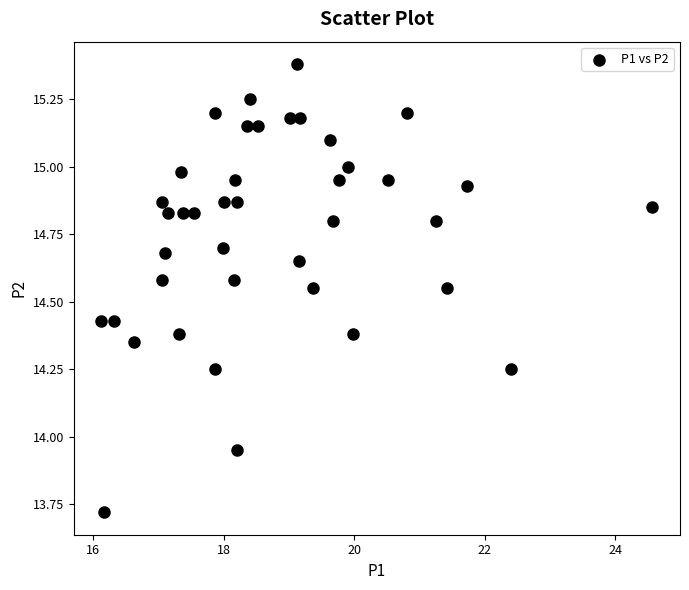

What is the range of Y values (max minus min)?

1.7